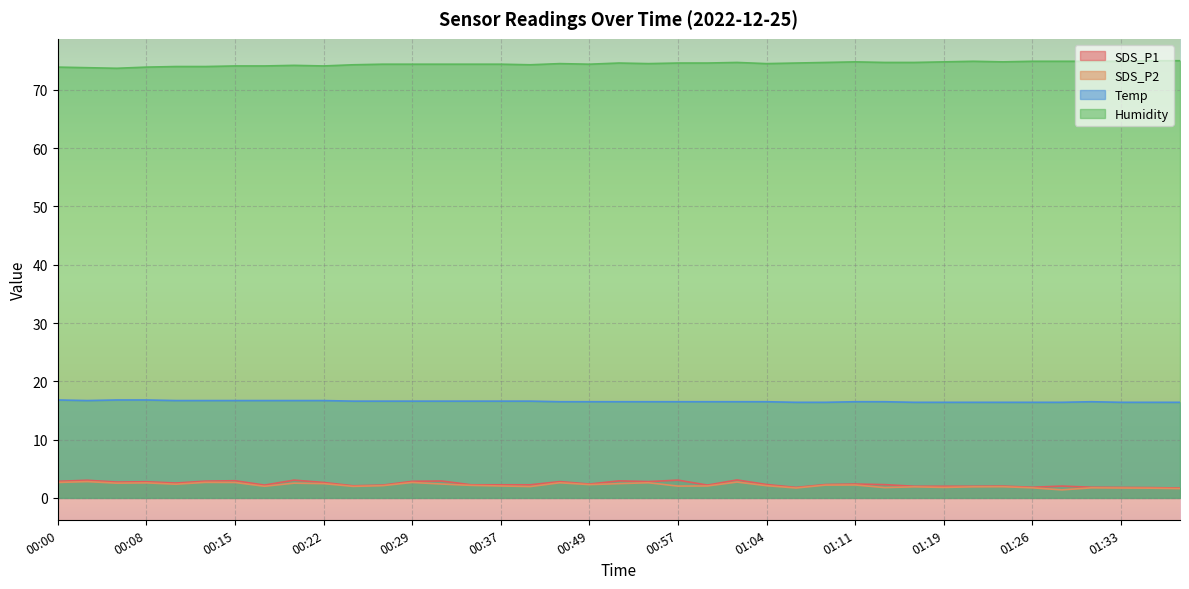

True or false: SDS_P2 and Temp intersect in this chart.

False